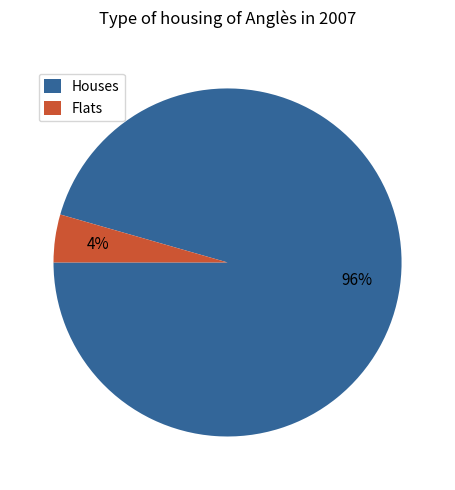

To the nearest percent, what is the average slice percentage?

50%